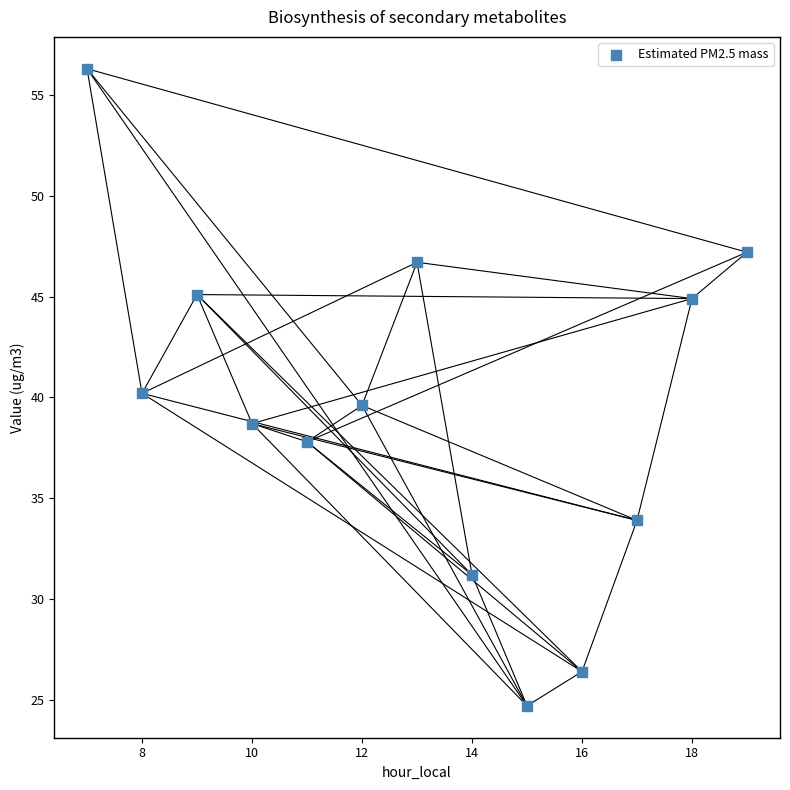

What is the range of Y values (max minus min)?

31.6